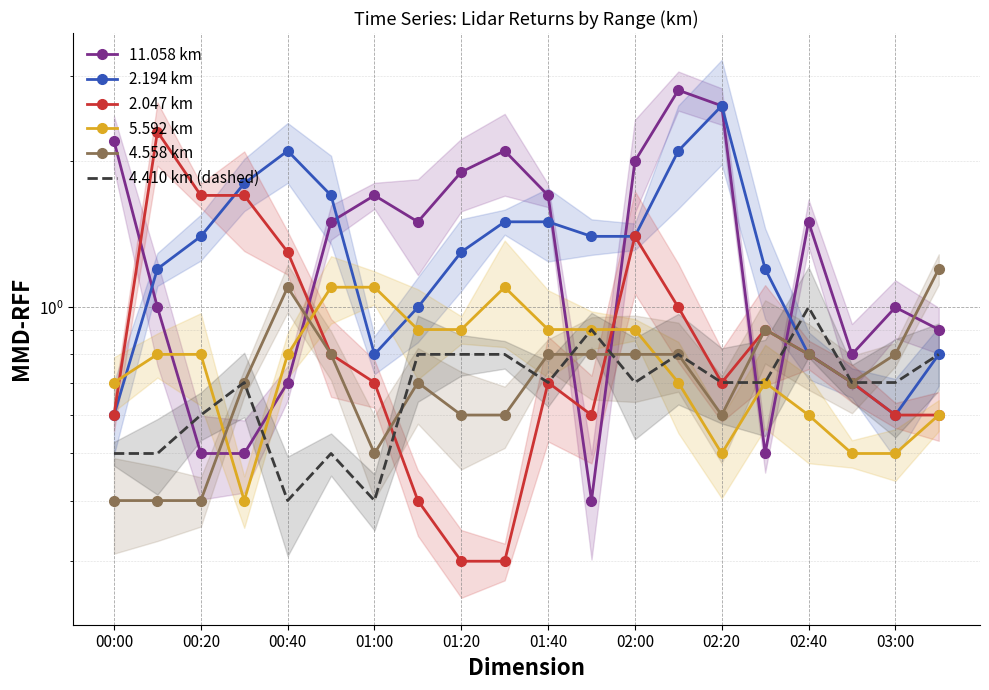

True or false: 4.558 km and 5.592 km intersect in this chart.

True